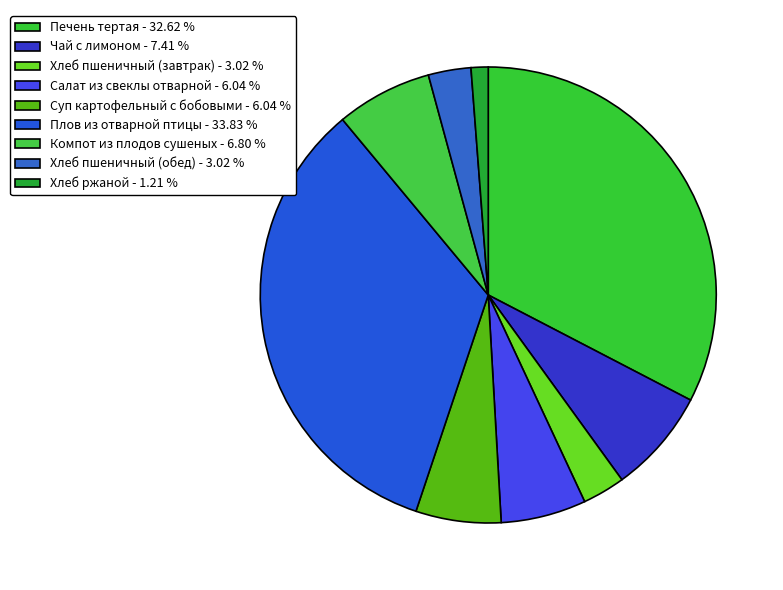

What is the ratio of the value at Плов из отварной птицы to the value at Чай с лимоном?

4.6